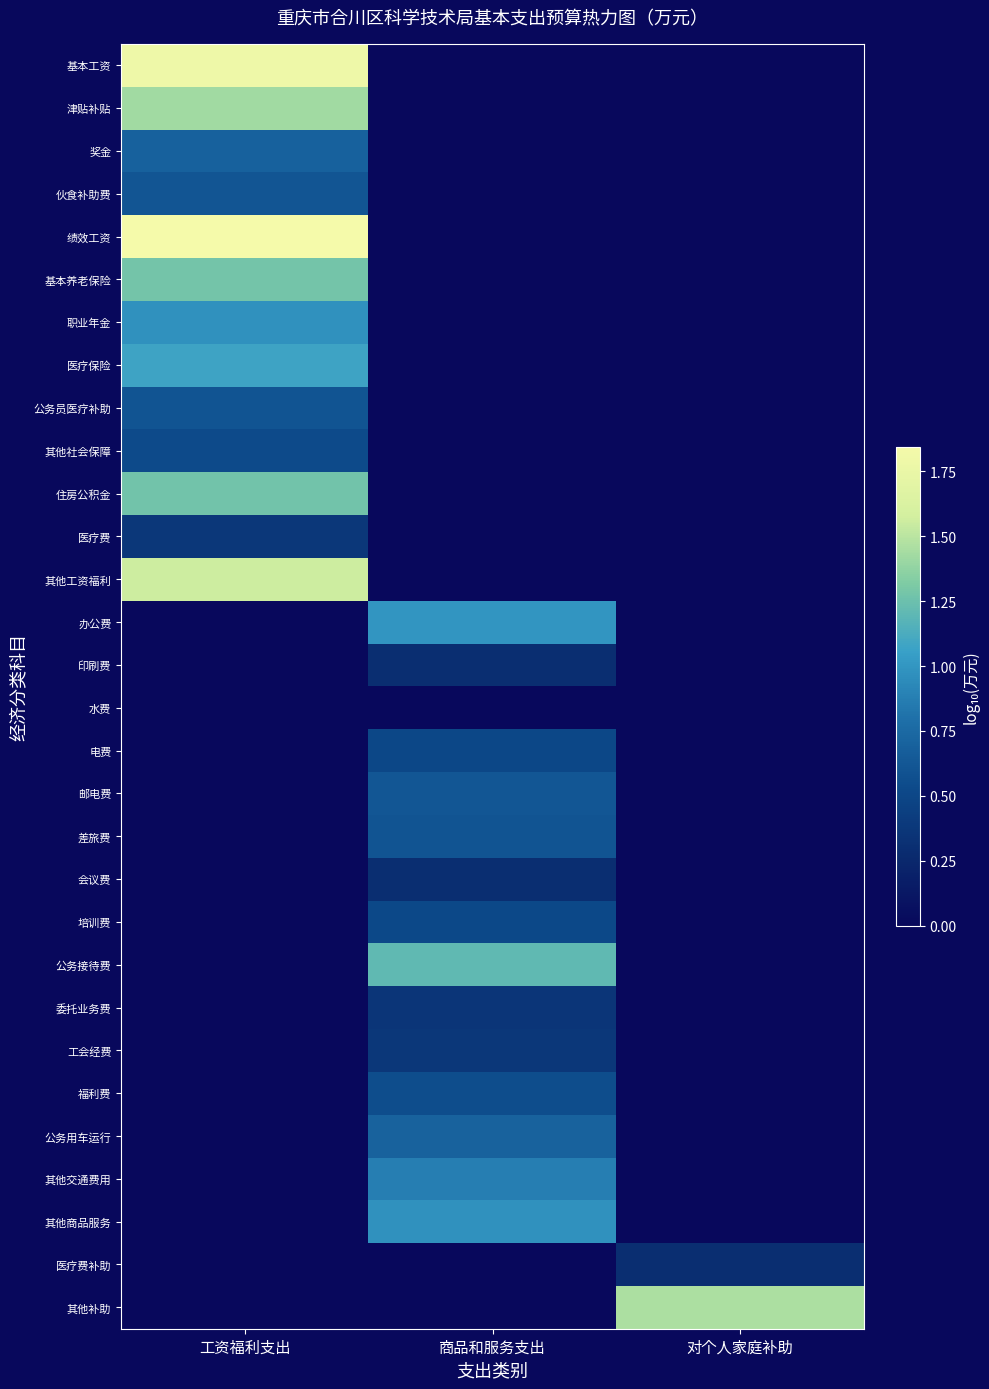

Which series has the largest range (max minus min)?

绩效工资